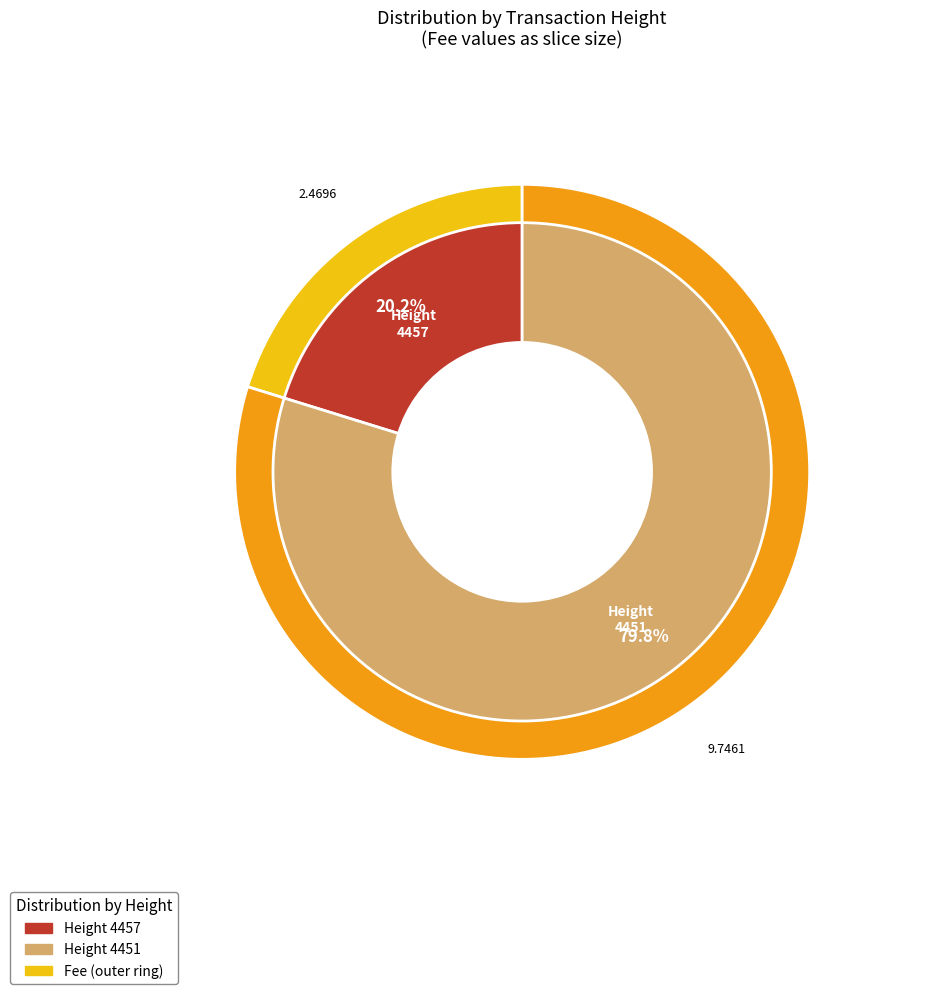

To the nearest percent, what is the combined percentage of 4451 and 4457?

100%